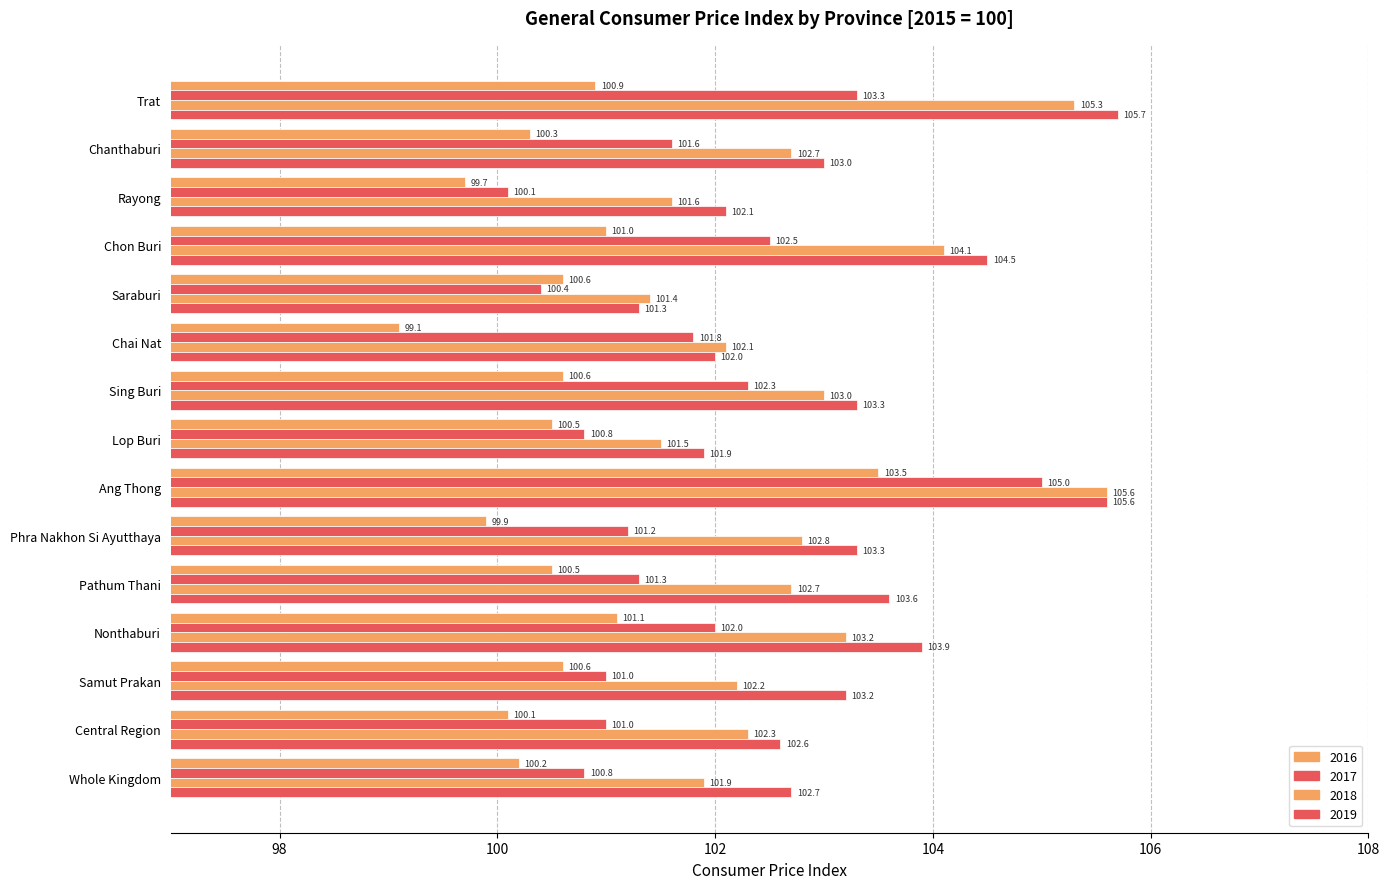

Reading left to right, extract all data points from this chart.

2016: Whole Kingdom=100.2	Central Region=100.1	Samut Prakan=100.6	Nonthaburi=101.1	Pathum Thani=100.5	Phra Nakhon Si Ayutthaya=99.9	Ang Thong=103.5	Lop Buri=100.5	Sing Buri=100.6	Chai Nat=99.1	Saraburi=100.6	Chon Buri=101.0	Rayong=99.7	Chanthaburi=100.3	Trat=100.9
2017: Whole Kingdom=100.8	Central Region=101.0	Samut Prakan=101.0	Nonthaburi=102.0	Pathum Thani=101.3	Phra Nakhon Si Ayutthaya=101.2	Ang Thong=105.0	Lop Buri=100.8	Sing Buri=102.3	Chai Nat=101.8	Saraburi=100.4	Chon Buri=102.5	Rayong=100.1	Chanthaburi=101.6	Trat=103.3
2018: Whole Kingdom=101.9	Central Region=102.3	Samut Prakan=102.2	Nonthaburi=103.2	Pathum Thani=102.7	Phra Nakhon Si Ayutthaya=102.8	Ang Thong=105.6	Lop Buri=101.5	Sing Buri=103.0	Chai Nat=102.1	Saraburi=101.4	Chon Buri=104.1	Rayong=101.6	Chanthaburi=102.7	Trat=105.3
2019: Whole Kingdom=102.7	Central Region=102.6	Samut Prakan=103.2	Nonthaburi=103.9	Pathum Thani=103.6	Phra Nakhon Si Ayutthaya=103.3	Ang Thong=105.6	Lop Buri=101.9	Sing Buri=103.3	Chai Nat=102.0	Saraburi=101.3	Chon Buri=104.5	Rayong=102.1	Chanthaburi=103.0	Trat=105.7